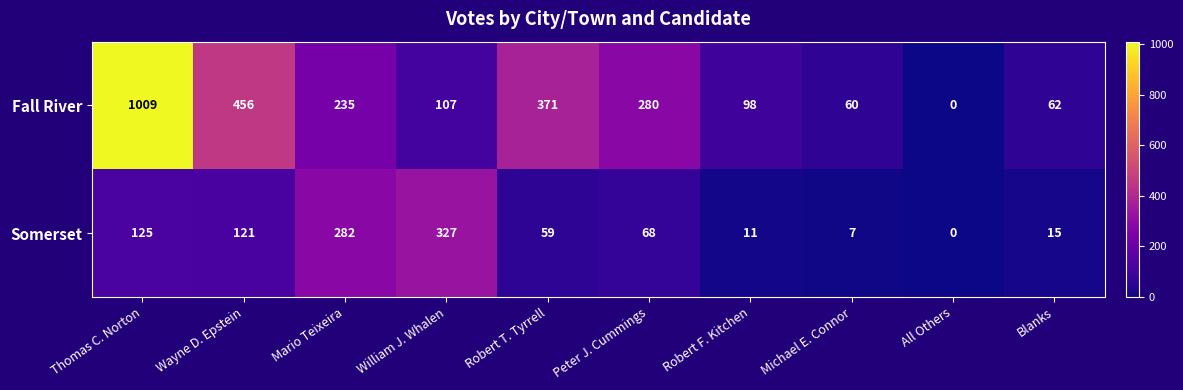

The value of Fall River at Mario Teixeira is 313. True or false?

False